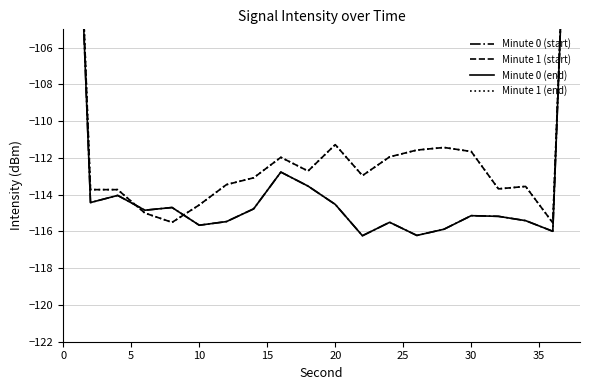

The value of Minute 1 (end) at 18 is -181.1. True or false?

False